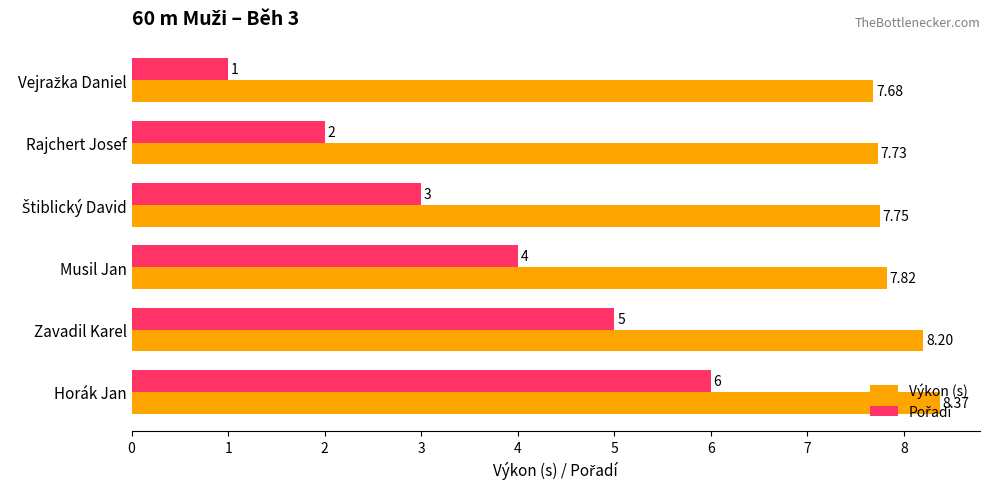

Which category has the highest value in the Výkon (s) series?

Horák Jan